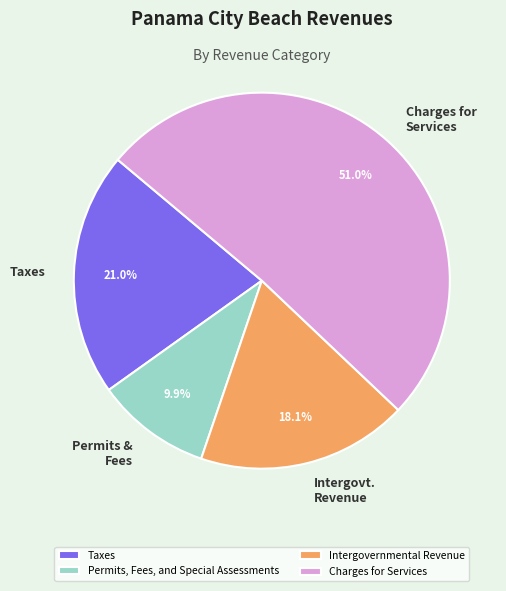

Rank the categories by value from highest to lowest.

Charges for Services, Taxes, Intergovernmental Revenue, Permits, Fees, and Special Assessments